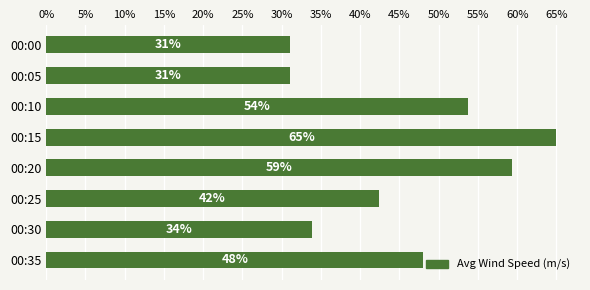

Read the value at 00:10.

53.7